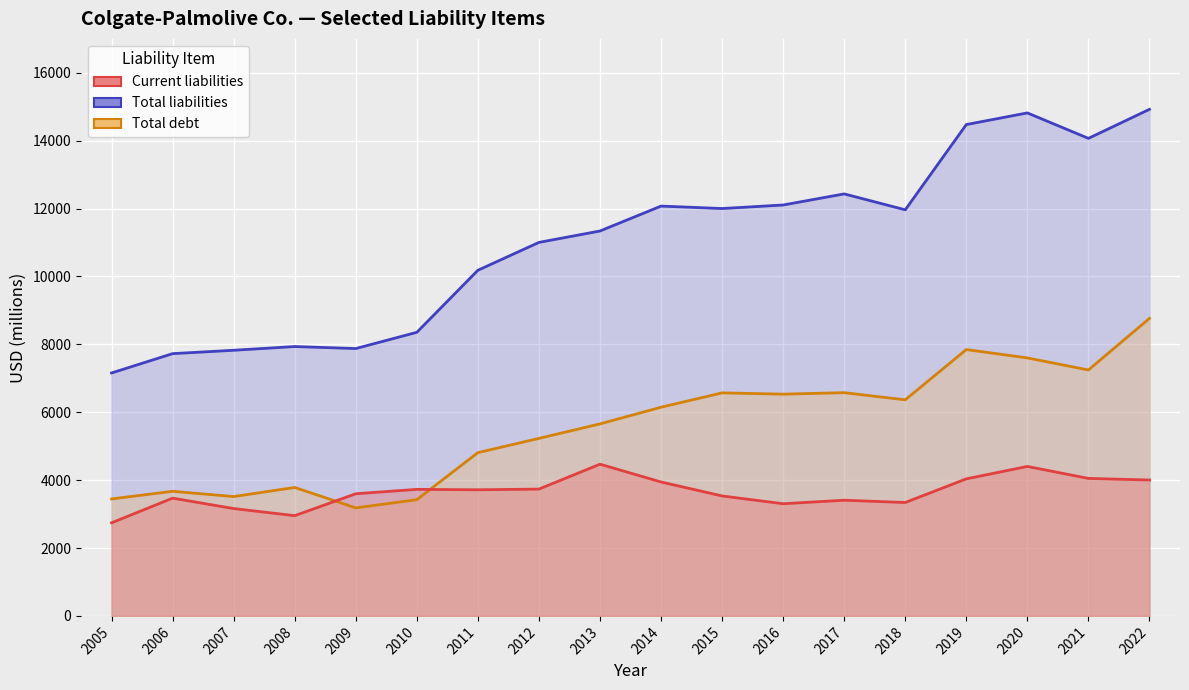

What are all the series names shown in the legend?

Current liabilities, Total liabilities, Total debt